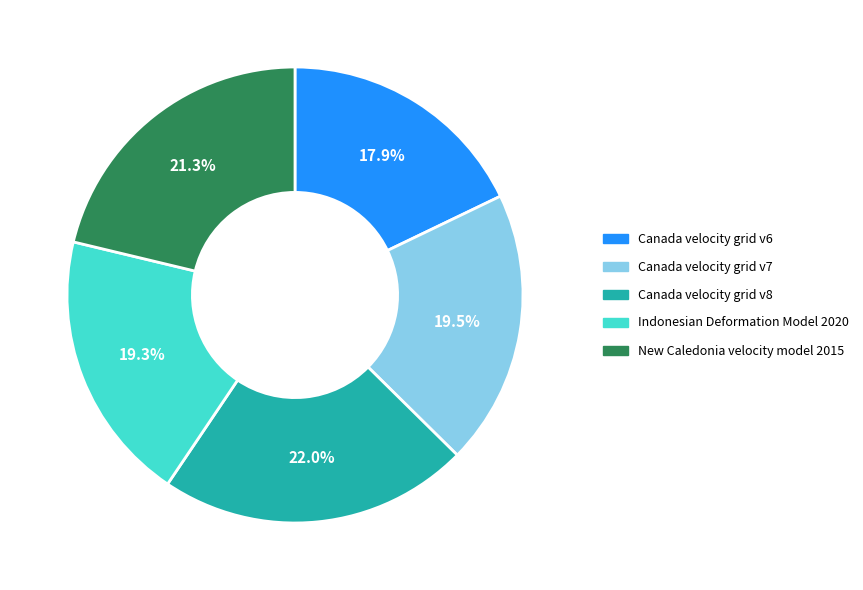

What portion of the pie excludes Indonesian Deformation Model 2020?

80.7%